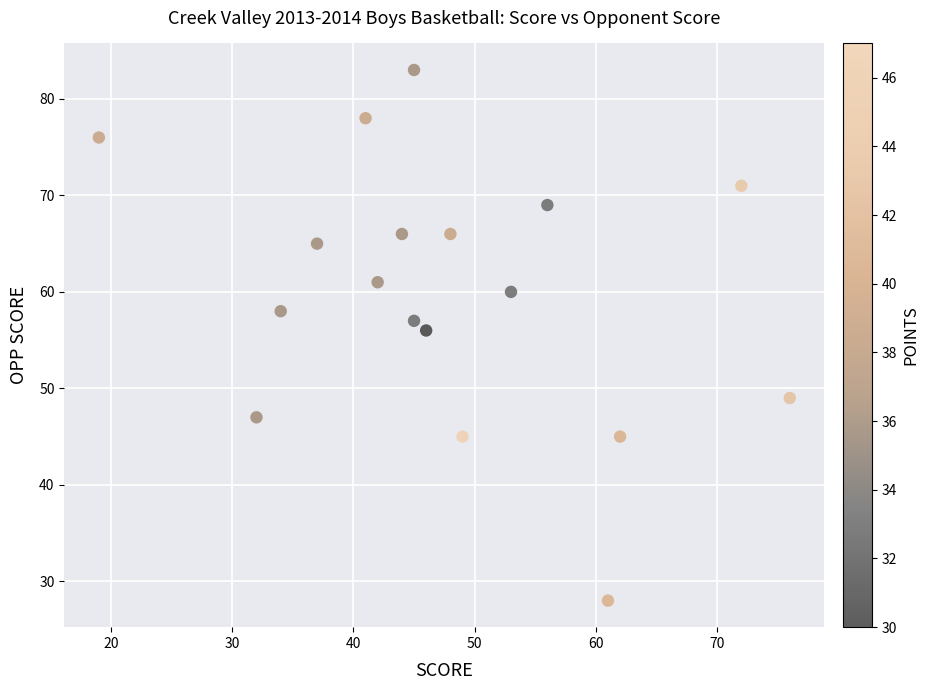

What is the range of X values (max minus min)?

57